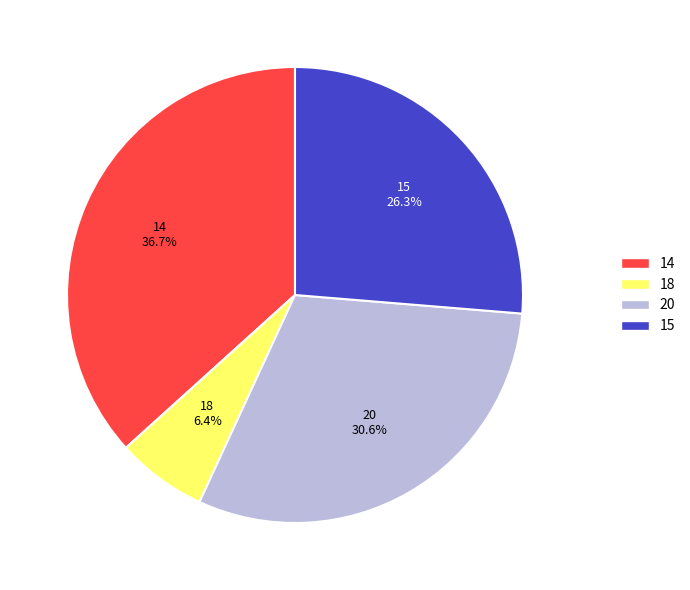

Combined, do 18 and 20 account for over 50%?

No